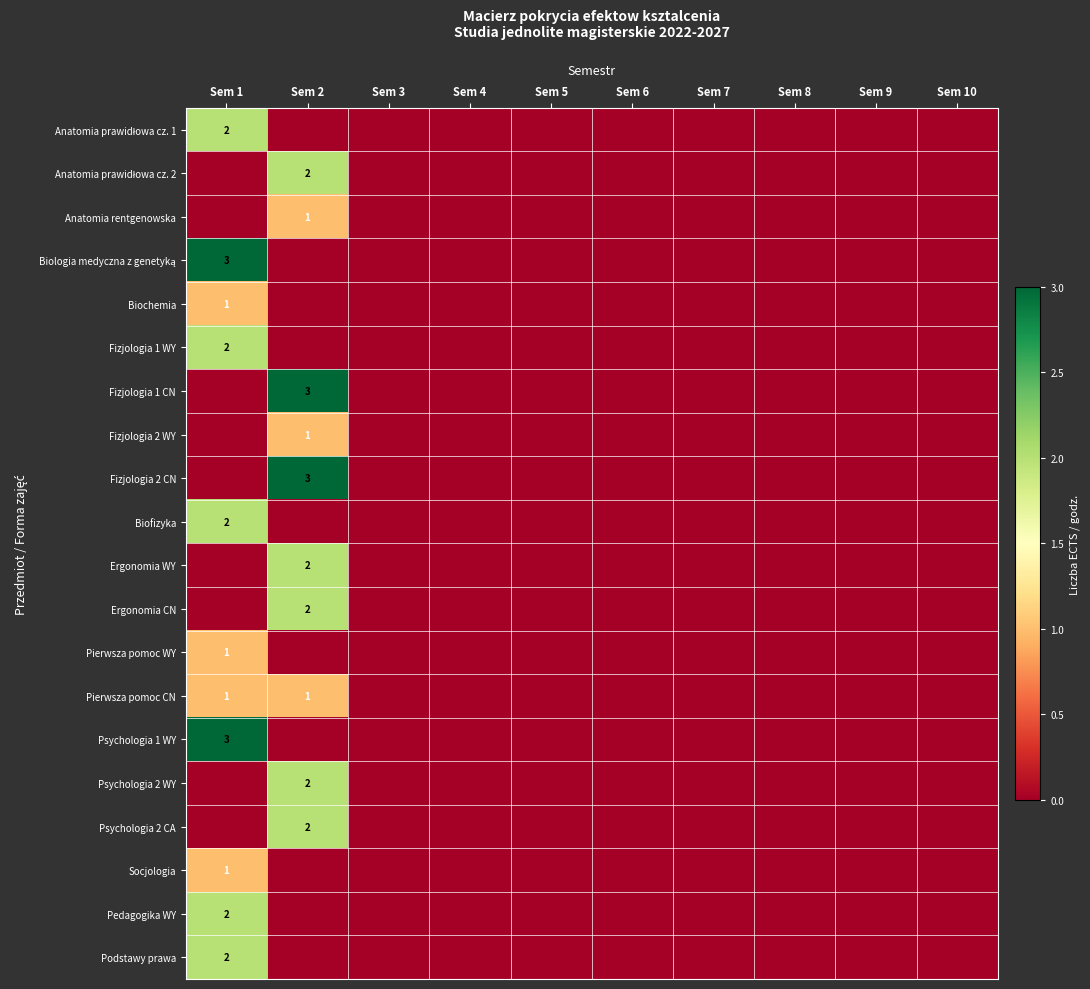

What is the greatest value displayed?

3